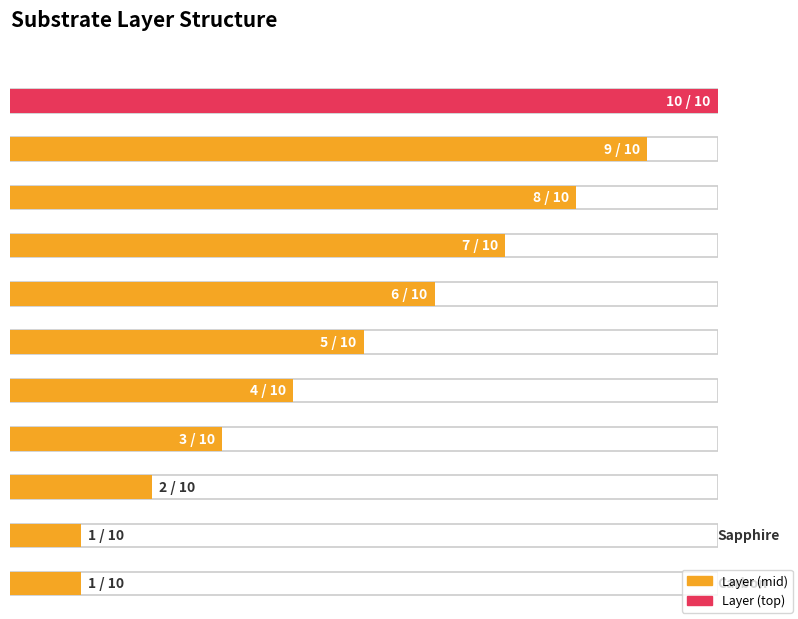

At which label does the data first exceed 2?

Si